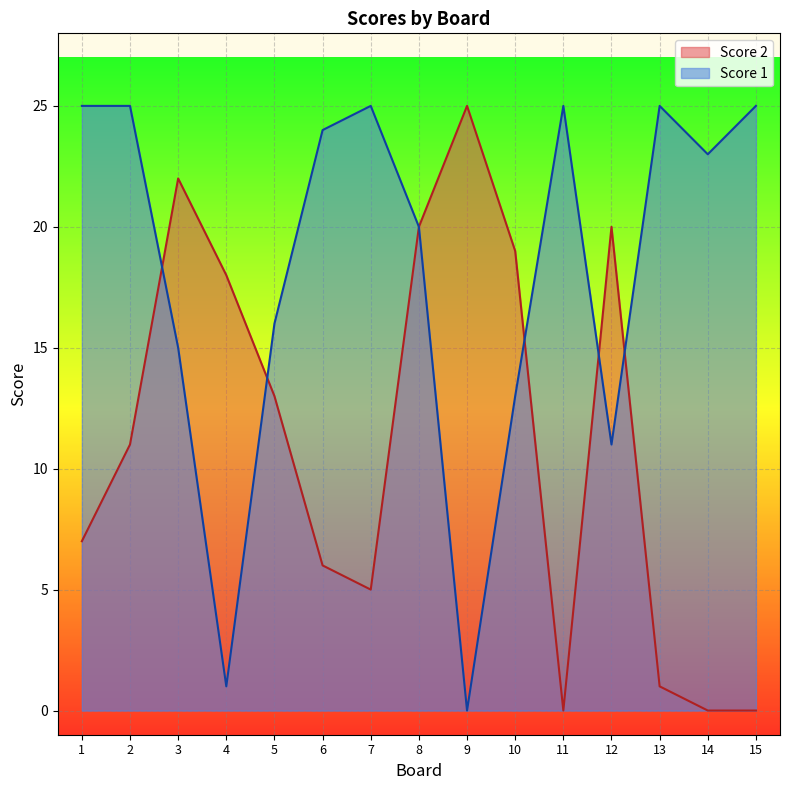

At which category does Score 1 reach its first local peak?

7